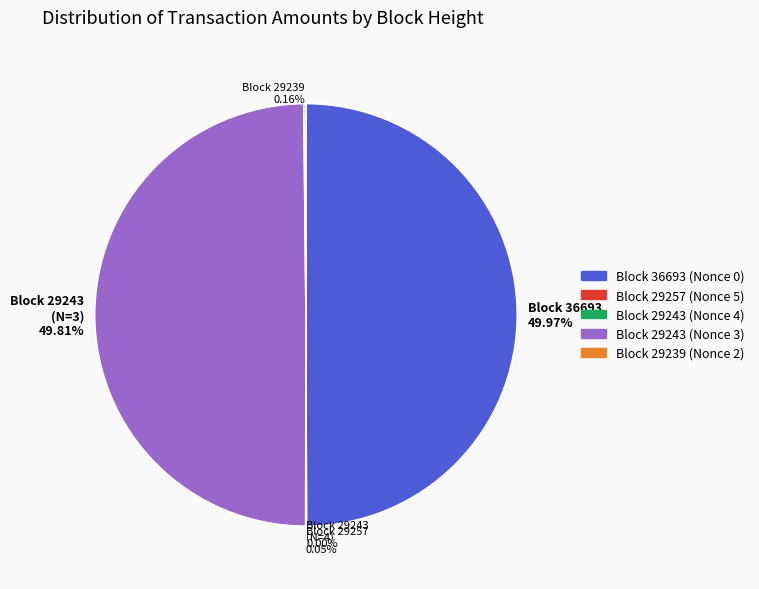

What is the ratio of the value at Block 36693 (Nonce 0) to the value at Block 29243 (Nonce 3)?

1.0